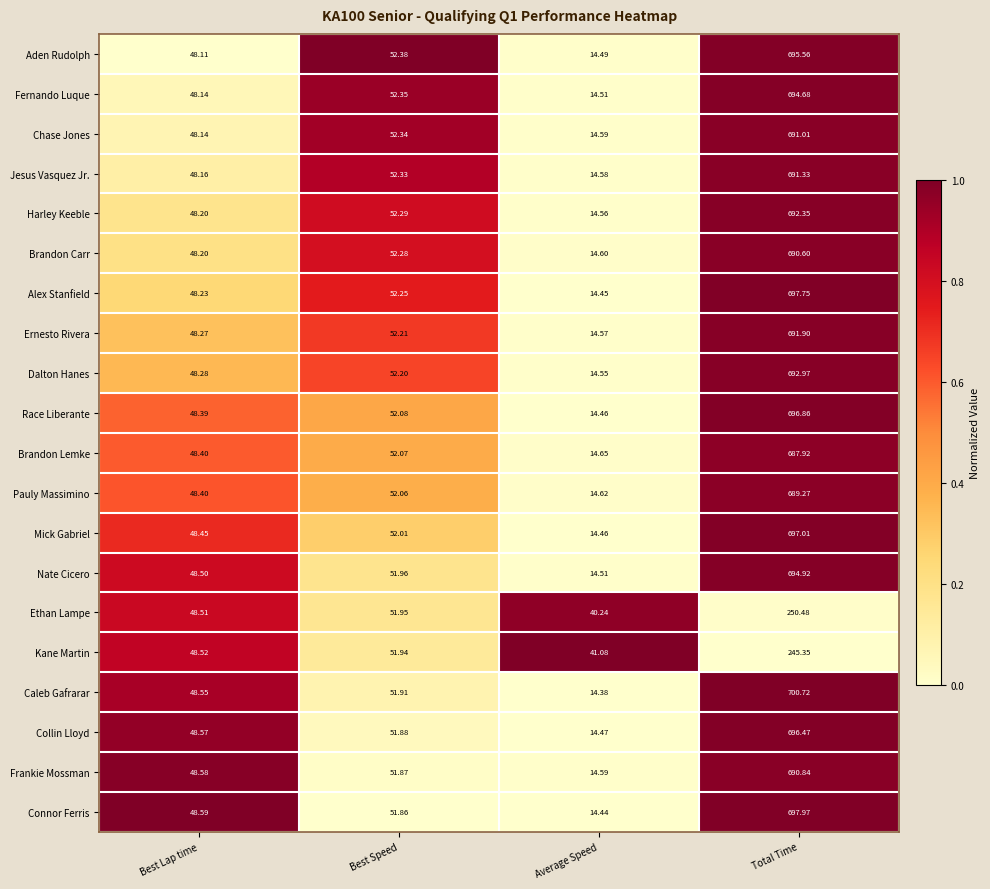

Which series has the largest range (max minus min)?

Caleb Gafrarar